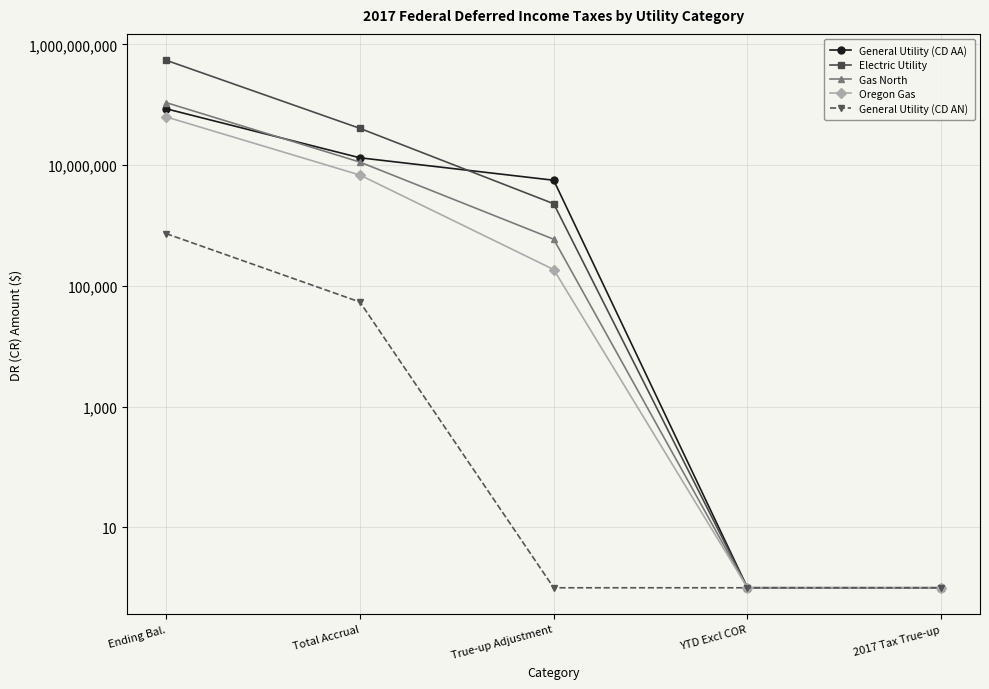

Which series has the largest total across all categories?

Electric Utility